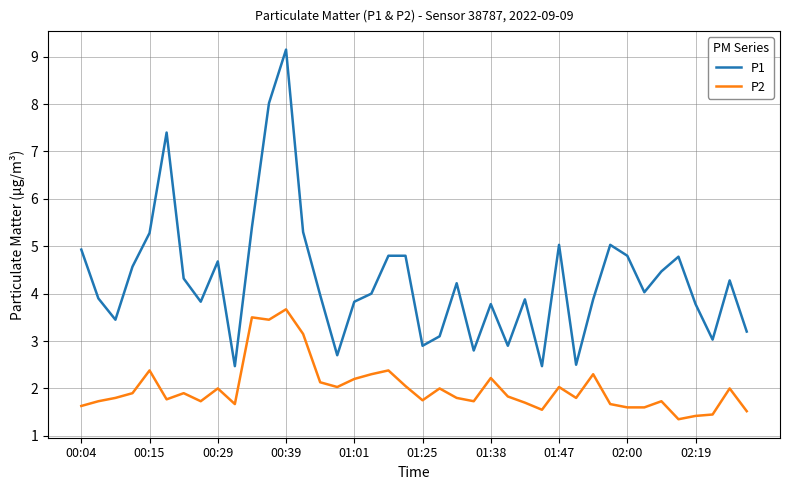

True or false: P2 and P1 cross at least once.

False